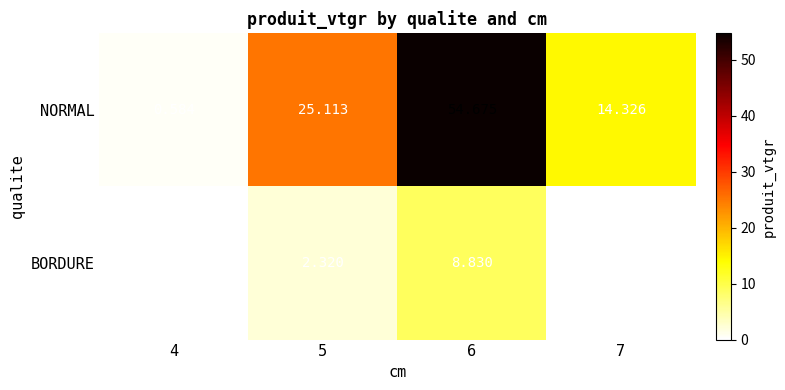

Is the value of NORMAL at 7 greater than the value of BORDURE at 5?

Yes